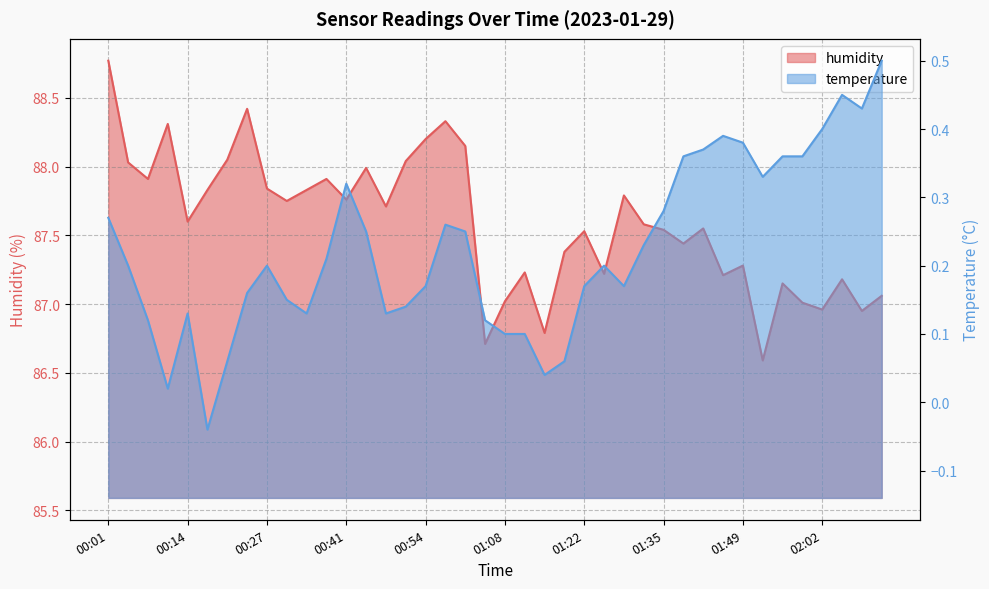

What is the maximum value shown in the chart?

88.8